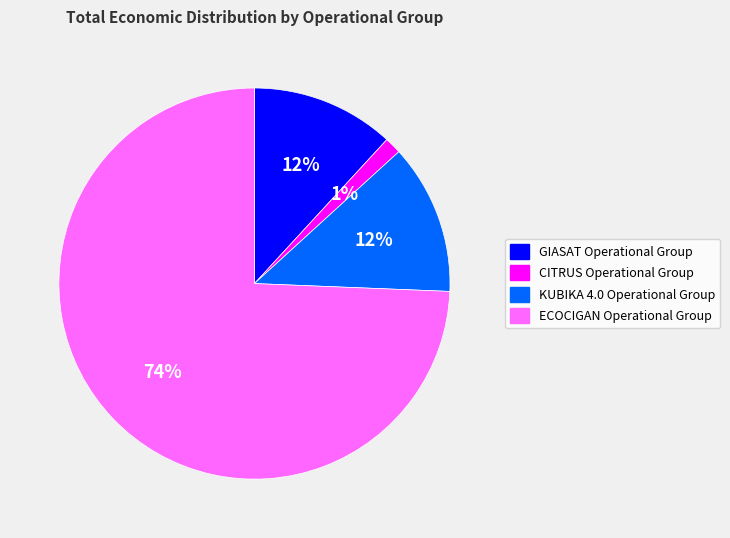

To the nearest percent, what is the combined percentage of GIASAT Operational Group and CITRUS Operational Group?

13%